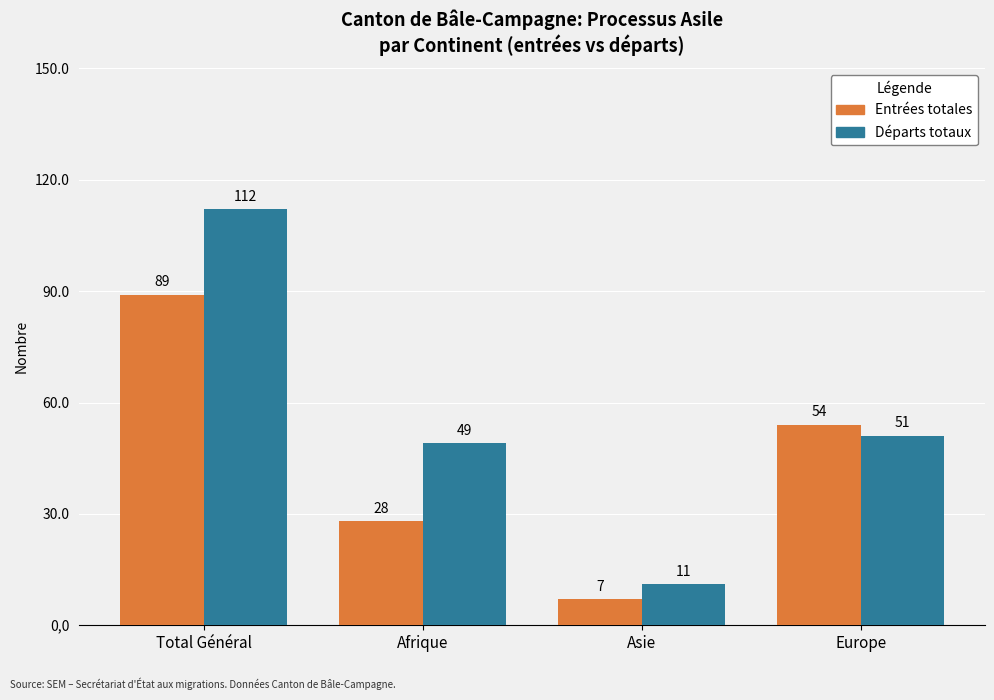

How many categories are shown in the chart?

4